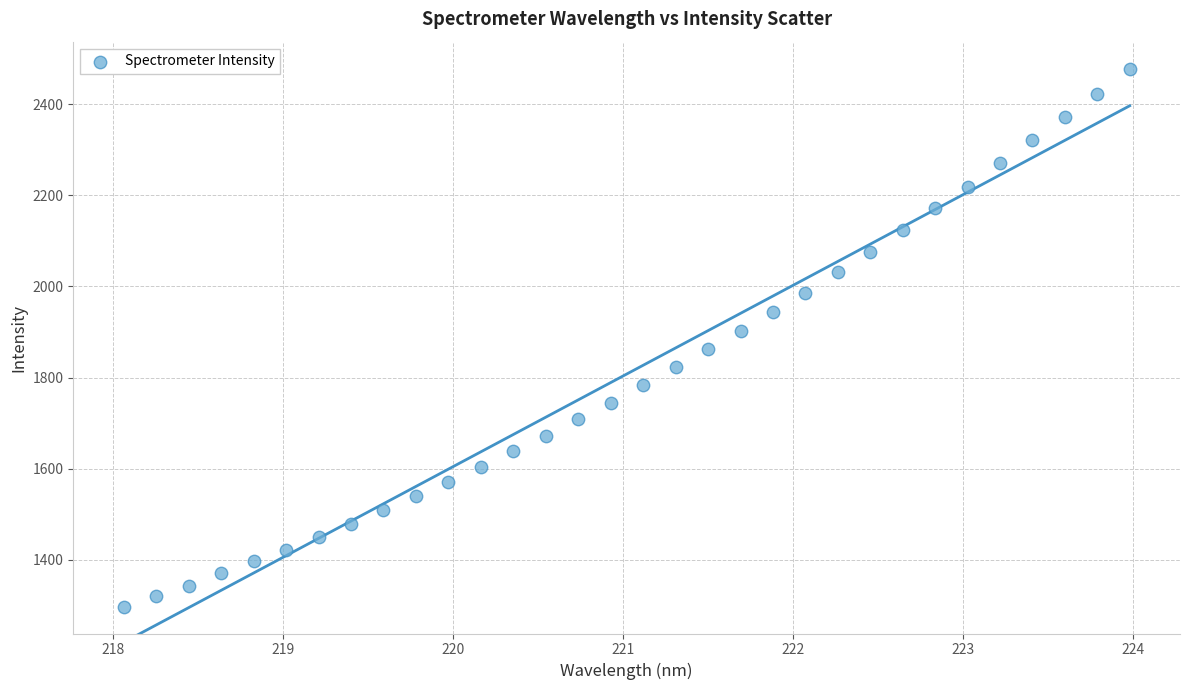

What is the range of X values (max minus min)?

5.9